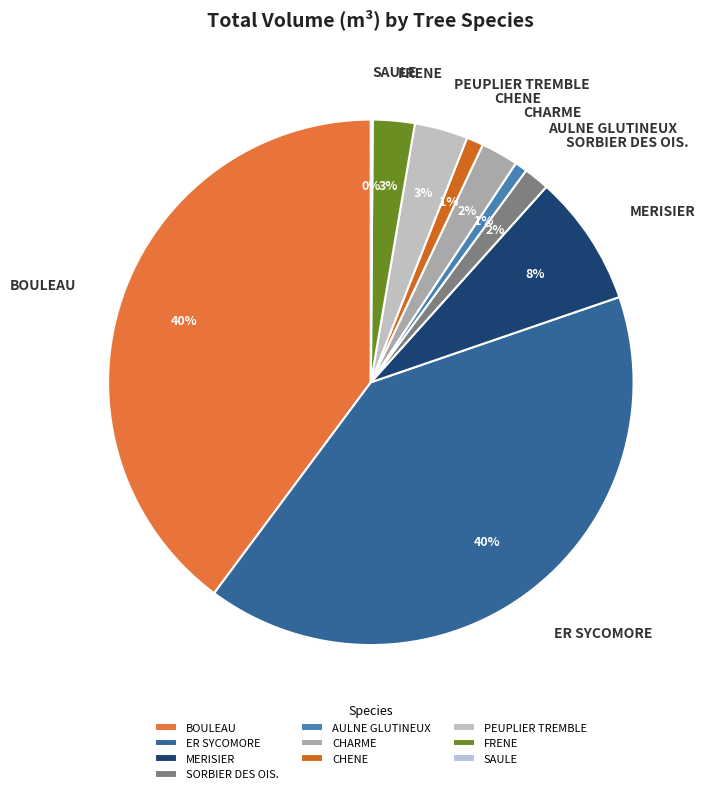

Which has a higher value, SORBIER DES OIS. or PEUPLIER TREMBLE?

PEUPLIER TREMBLE